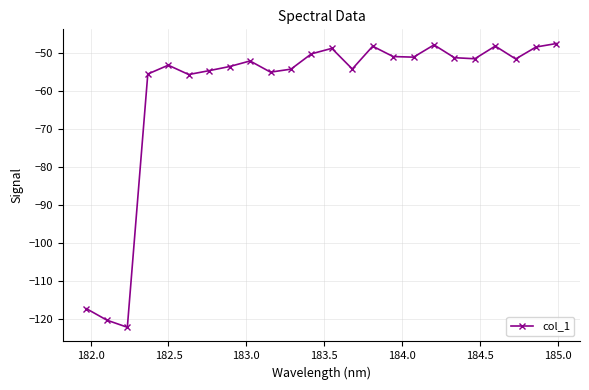

What is the smallest value displayed?

-122.3